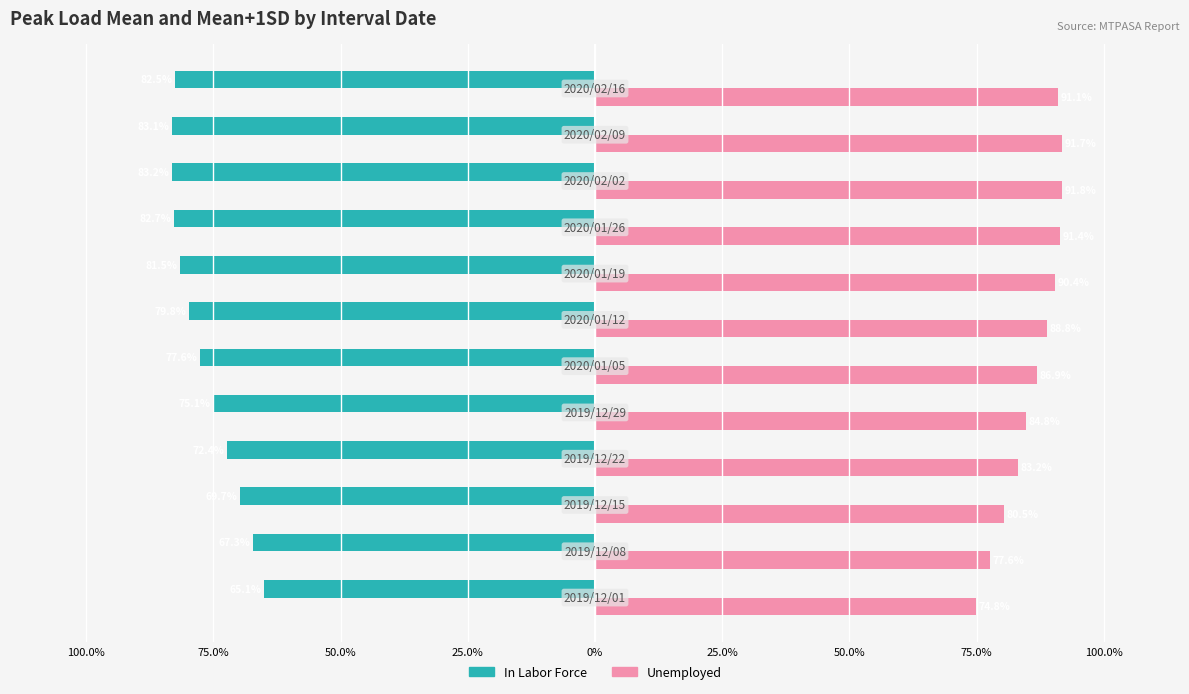

What are all the series names shown in the legend?

In Labor Force, Unemployed